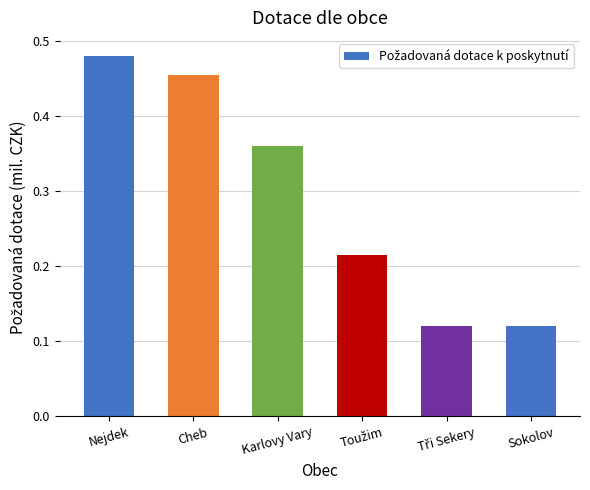

What is the average value?

0.3